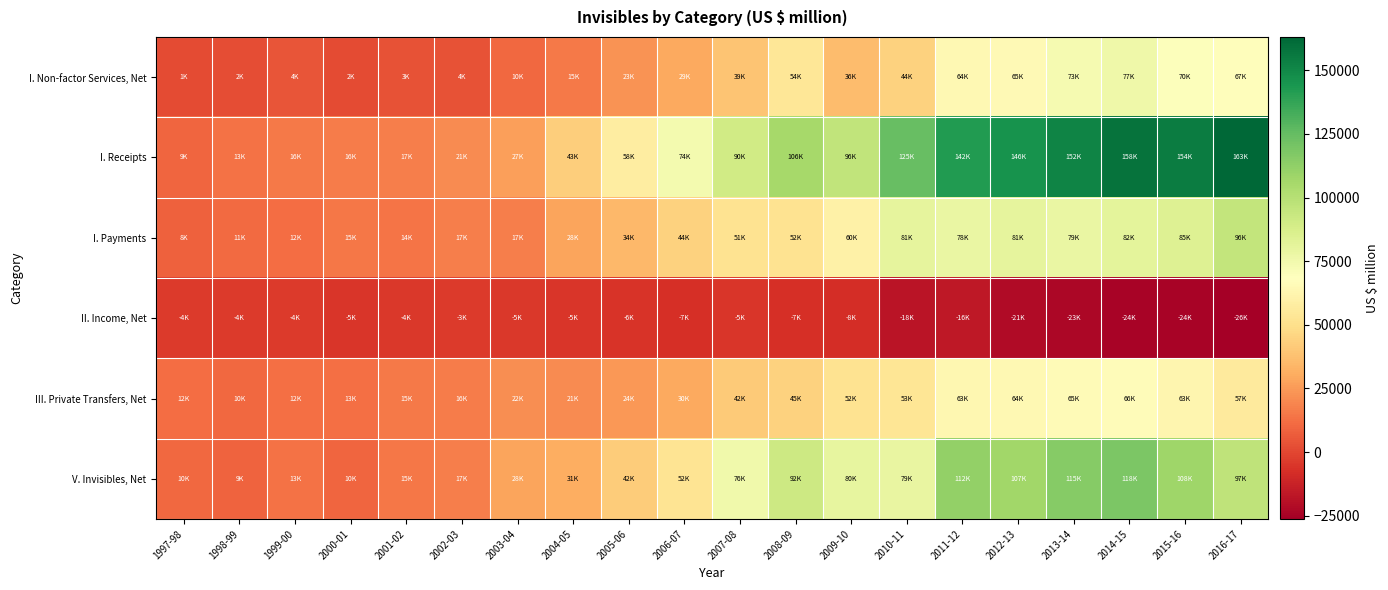

Which series has the largest total across all categories?

I. Receipts